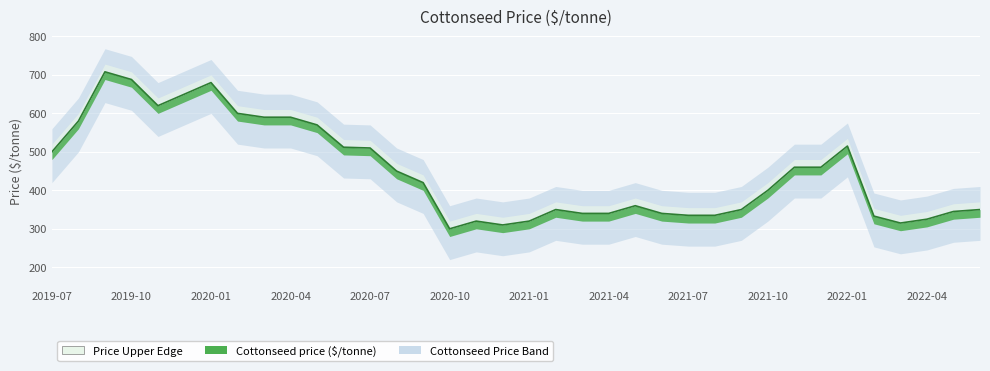

What value does the data have at 2021-05?

360